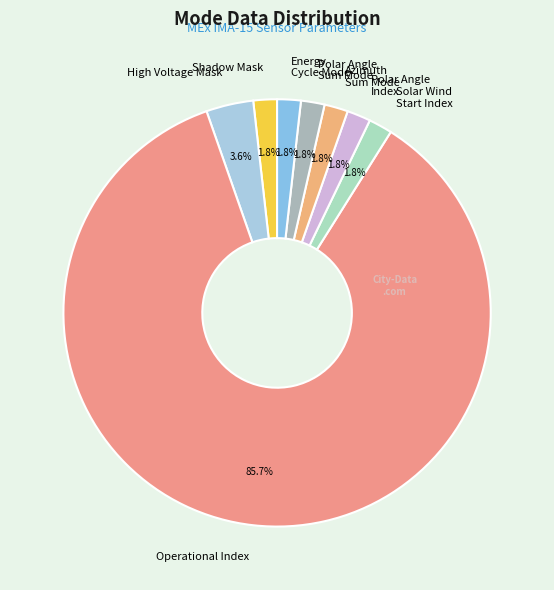

Combined, do Energy Cycle Mode and Solar Wind Start Index account for over 50%?

No